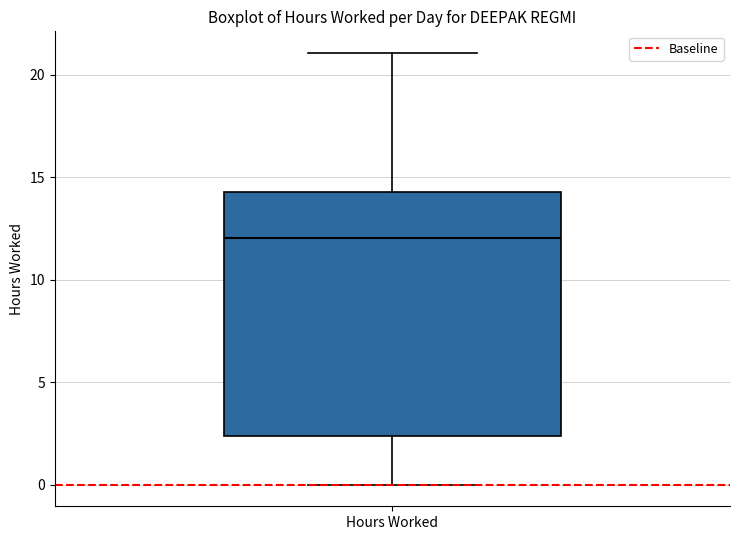

Transcribe this box plot: give where the median line is, the range the box spans, and where the two whiskers end, as read against the y-axis. The values are not printed on the chart, so give them approximately, as read against the axis.

median 12.0, box 2.5 to 14.5, whiskers 0.0 to 21.0